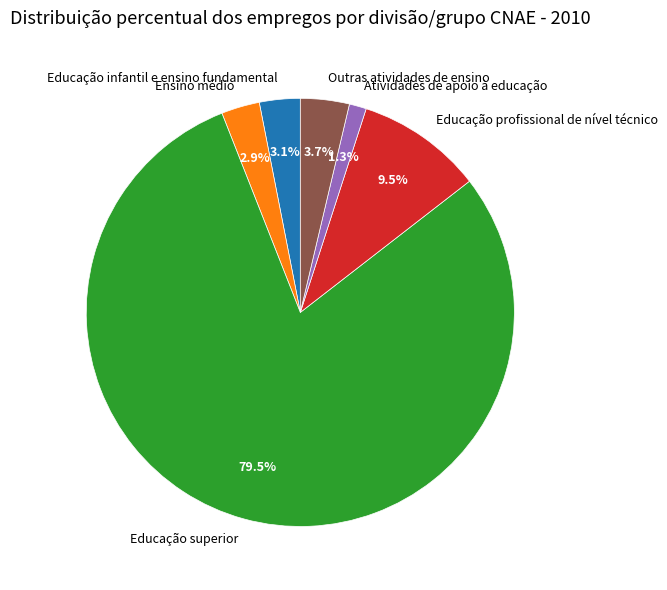

Do Atividades de apoio à educação and Educação profissional de nível técnico together represent more than half of the pie?

No